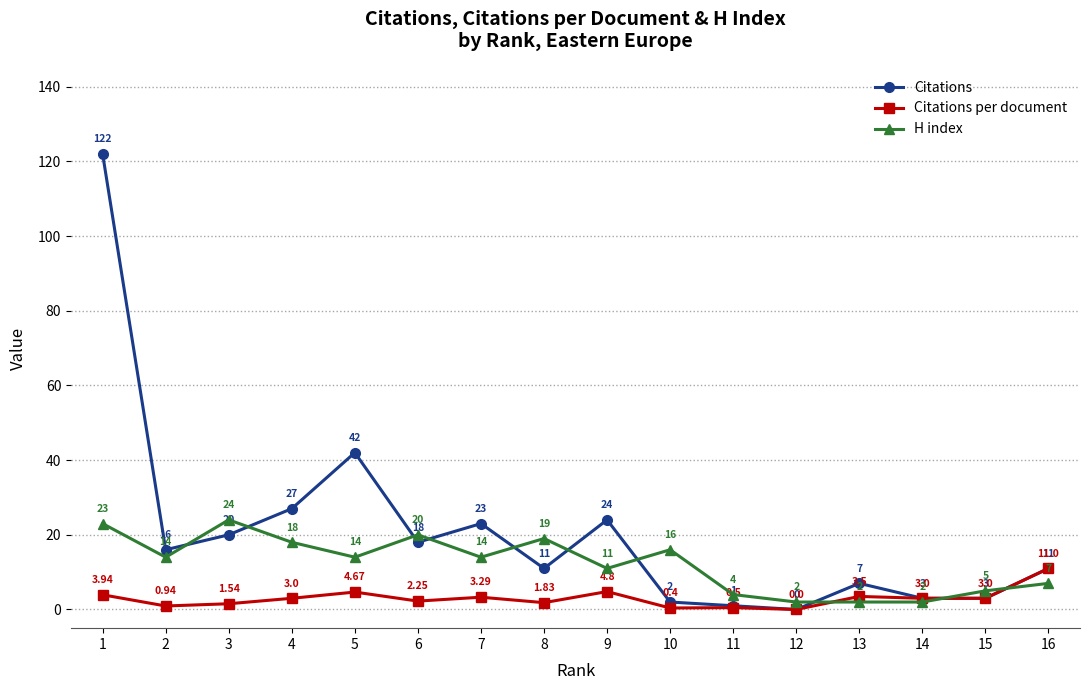

List the series in order of their overall mean, lowest first.

Citations per document, H index, Citations